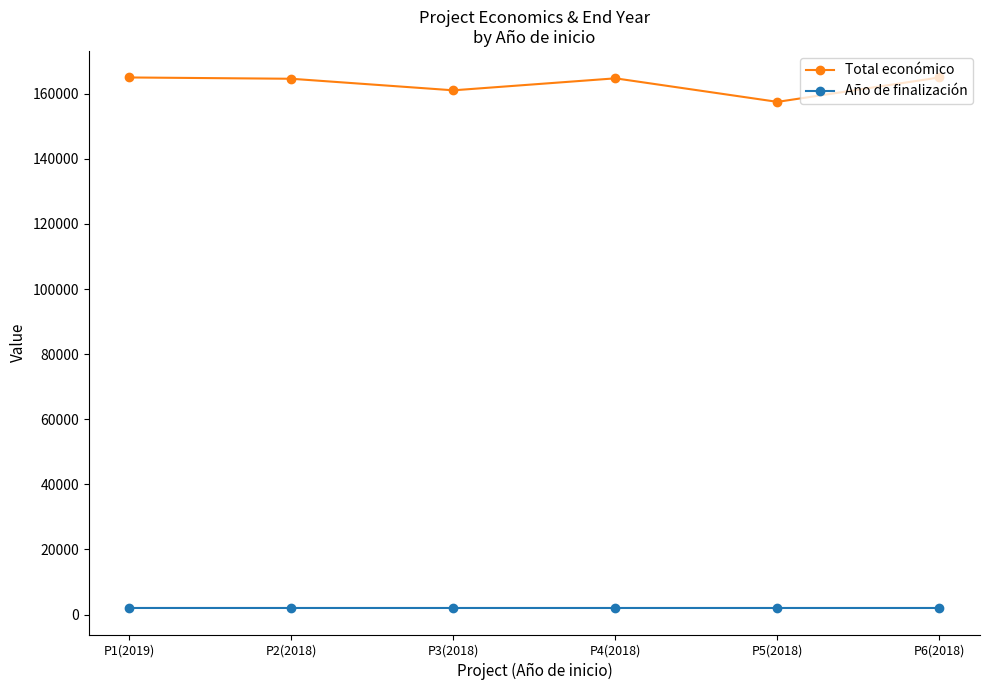

How many lines are shown in the chart?

2